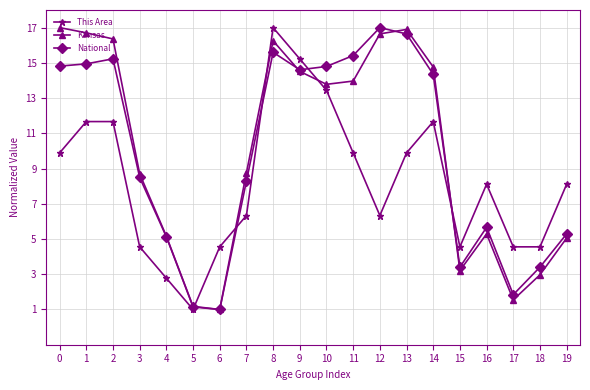

How many values in the Kansas series are below 13?

10